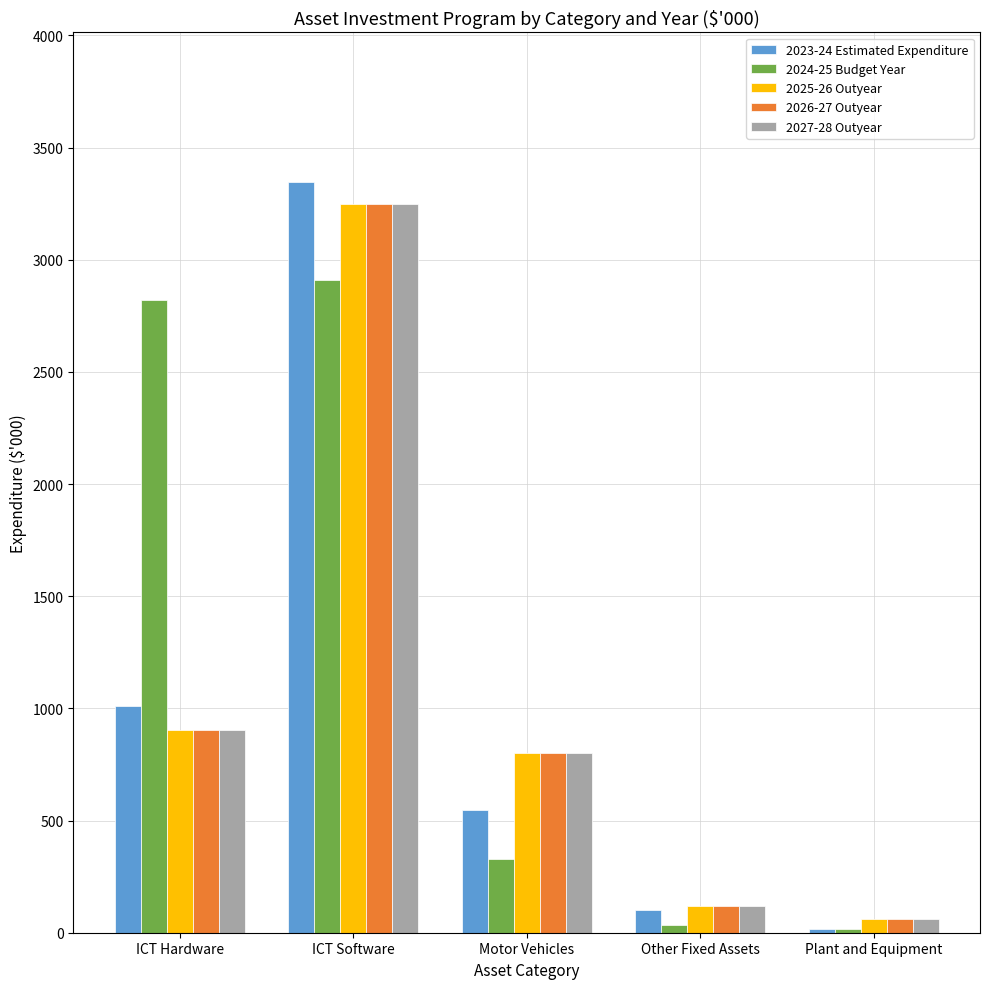

Which series changed the most between ICT Software and Motor Vehicles?

2023-24 Estimated Expenditure